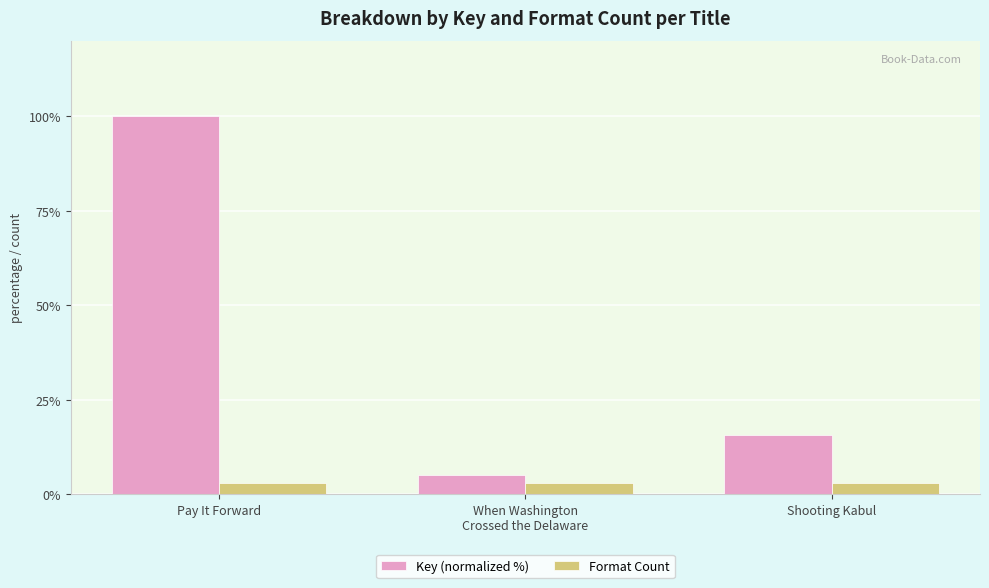

Rank the series at Shooting Kabul from highest to lowest value.

Key (normalized %), Format Count